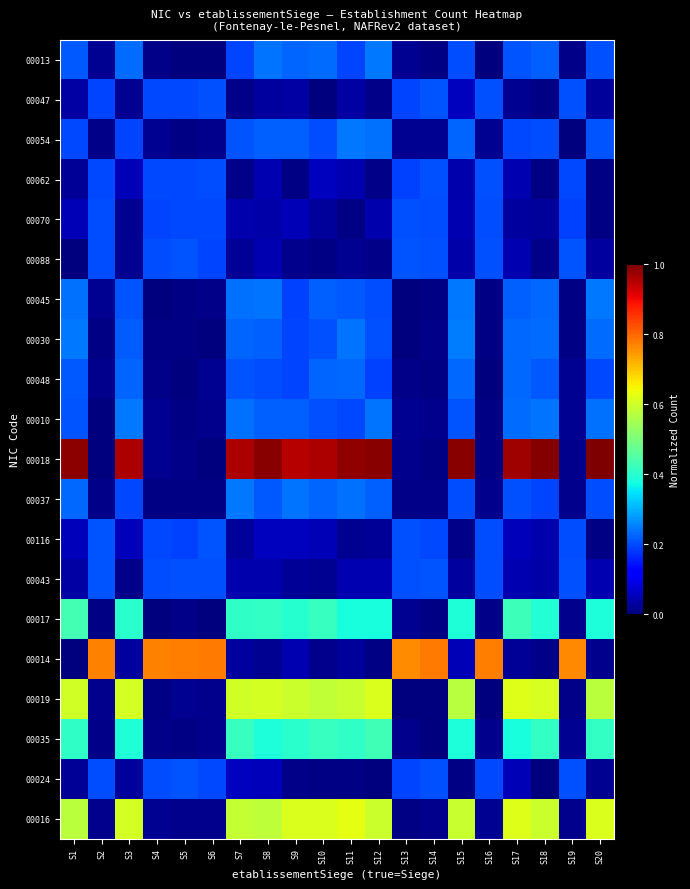

Rank the series by their maximum value, from highest to lowest.

00018, 00014, 00016, 00019, 00017, 00035, 00030, 00037, 00045, 00013, 00054, 00010, 00048, 00043, 00116, 00047, 00024, 00088, 00062, 00070